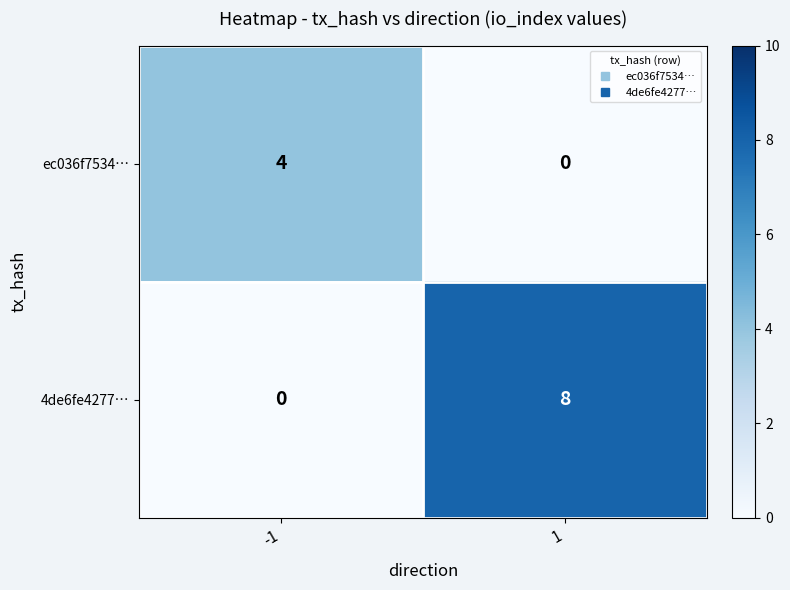

What is the total value across all series at -1?

4